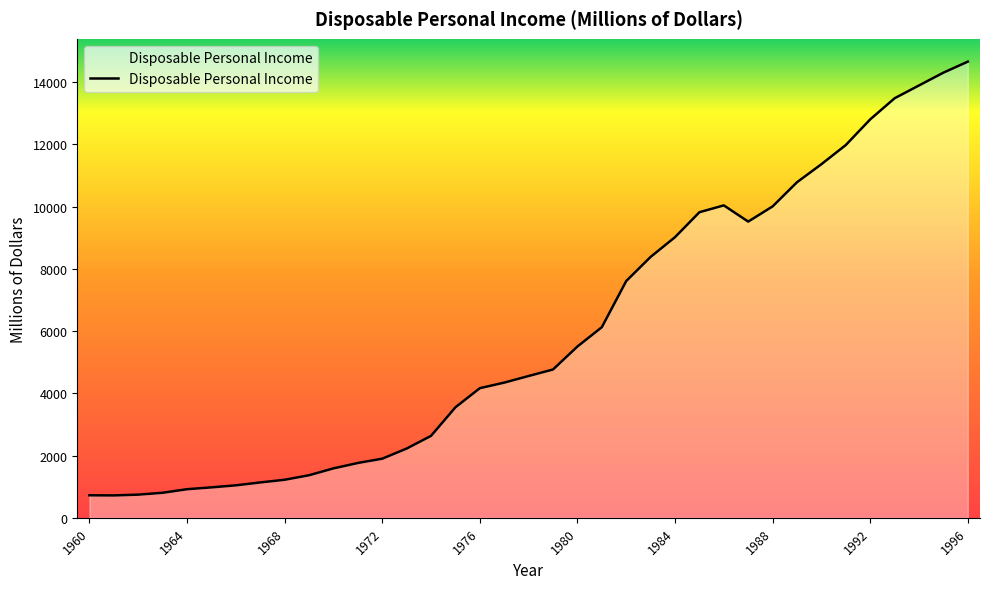

What is the difference between the maximum and minimum values?

13942.9